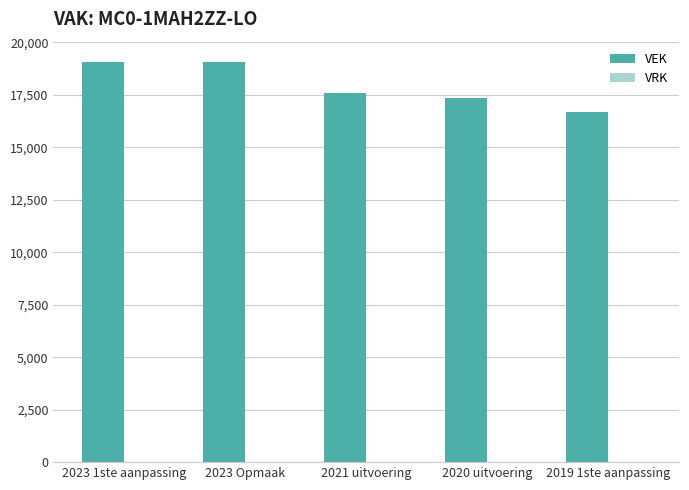

Which has a higher value, 2019 1ste aanpassing or 2021 uitvoering?

2021 uitvoering